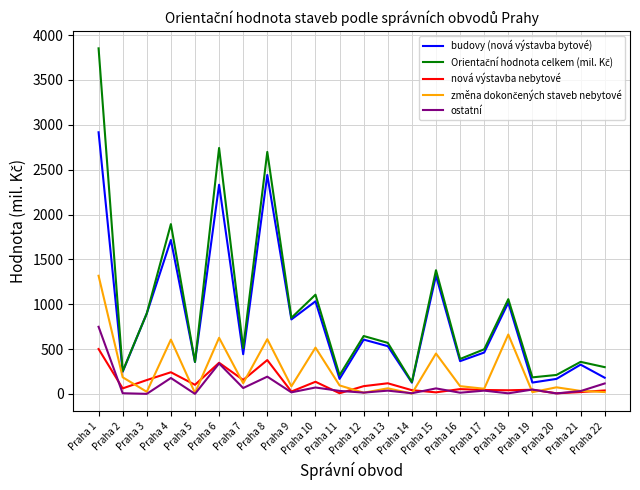

What is the maximum value shown in the chart?

3853